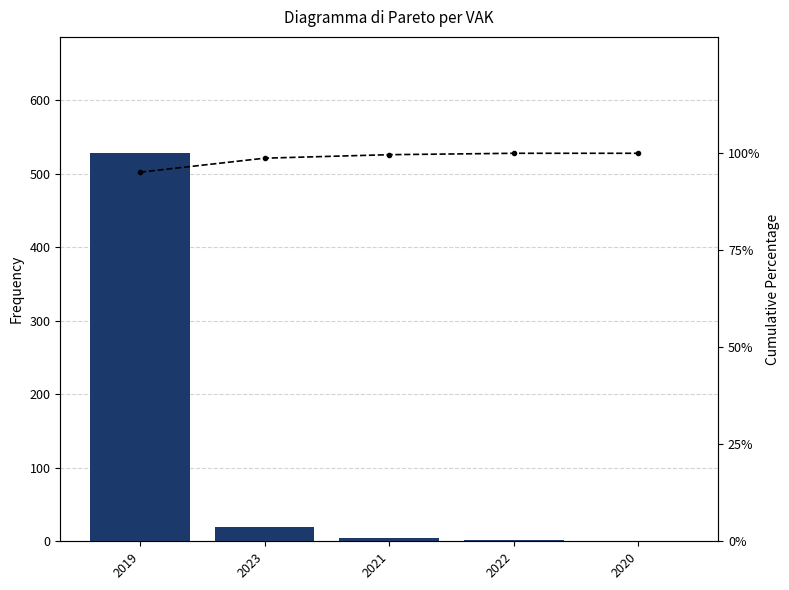

What position from the right is 2021?

3